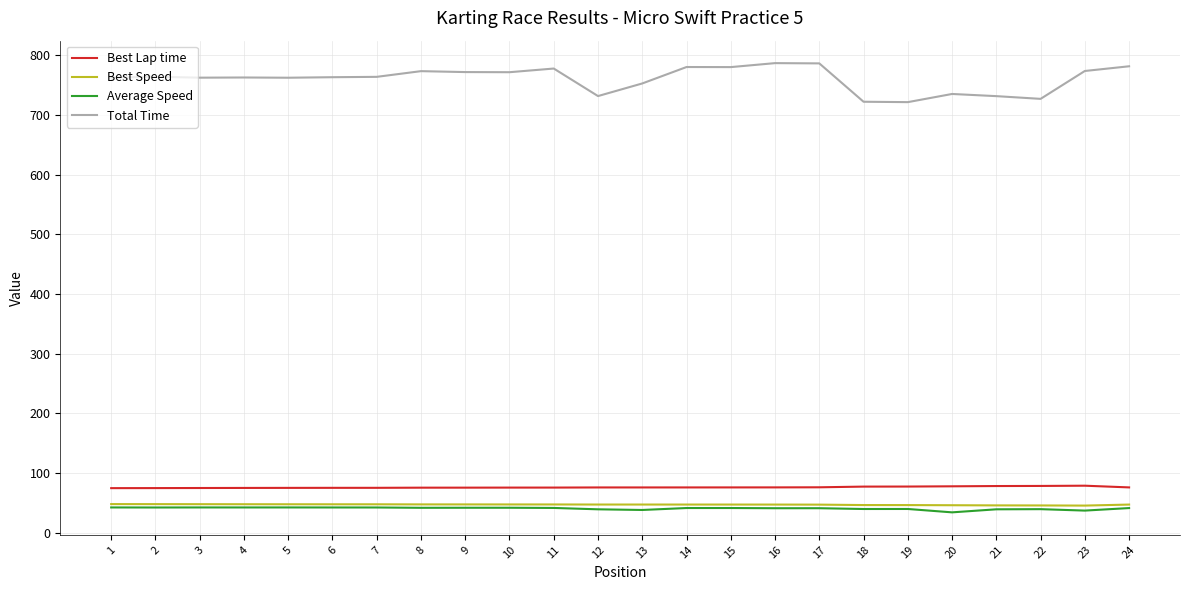

The Best Speed series shows 45.8 at 22. True or false?

True